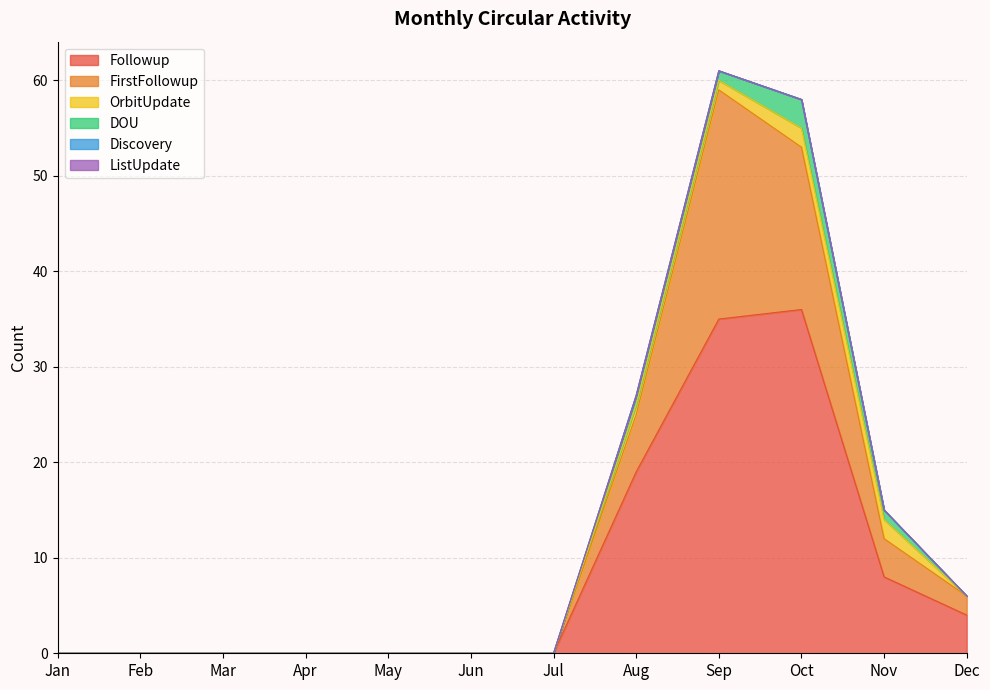

True or false: DOU and OrbitUpdate cross at least once.

True